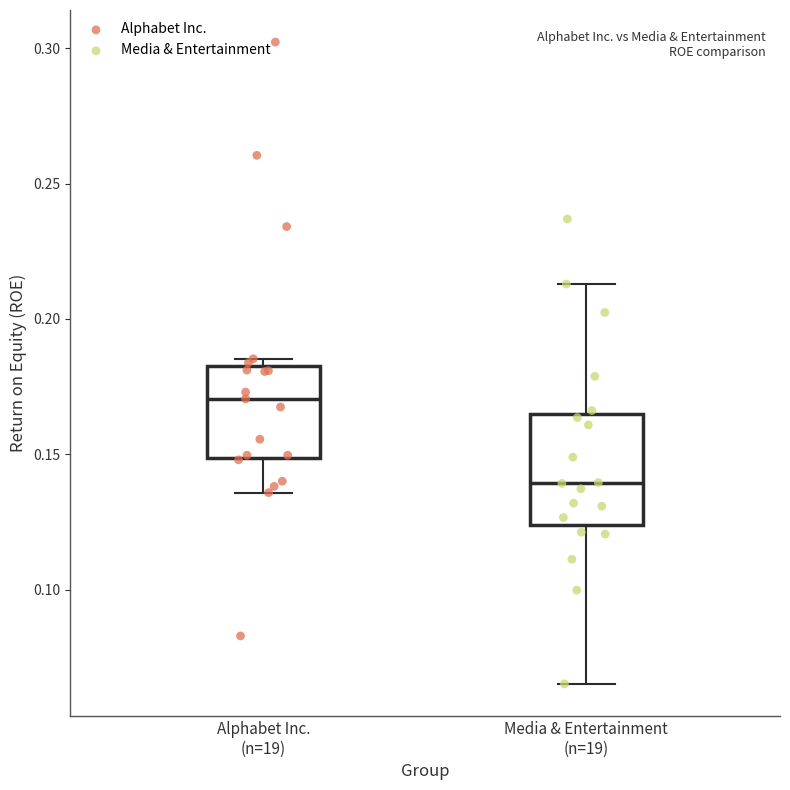

Which box is the tallest, from its lower edge to its upper edge?

Media & Entertainment (n=19)